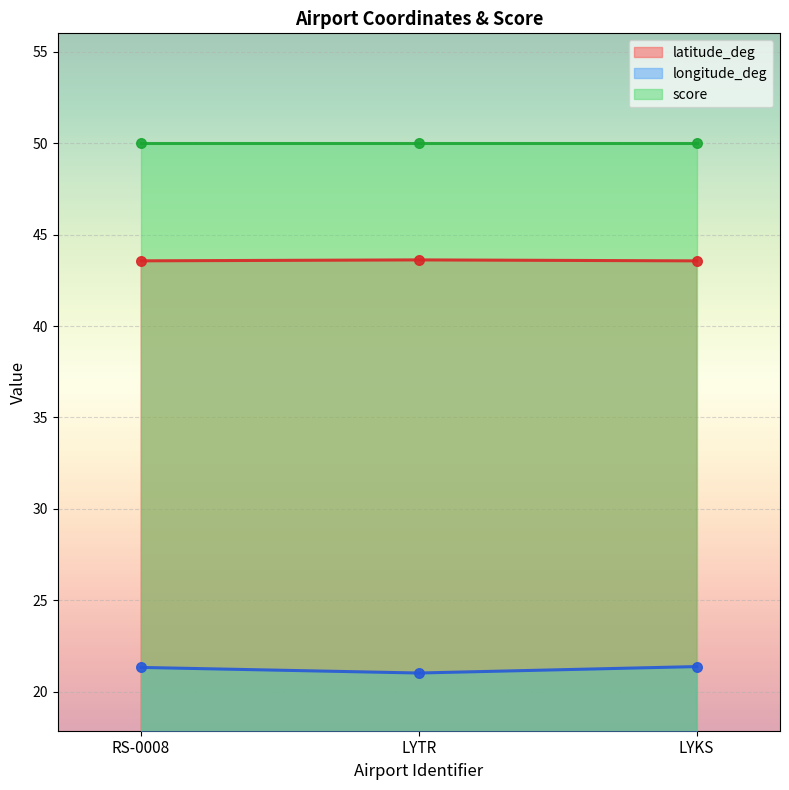

At which category is the sum across all series the highest?

LYKS